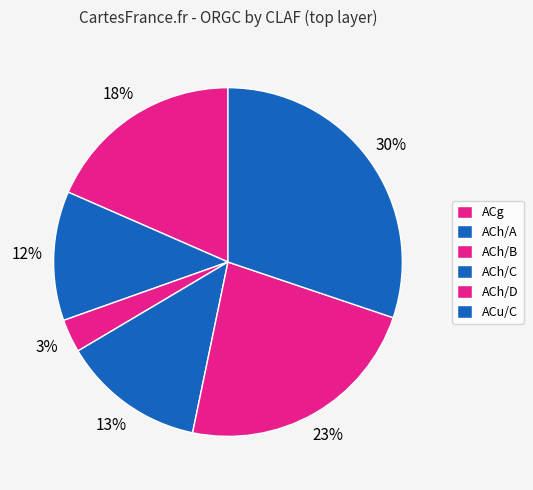

What is the change in value from ACh/B to ACh/C?

+10.2